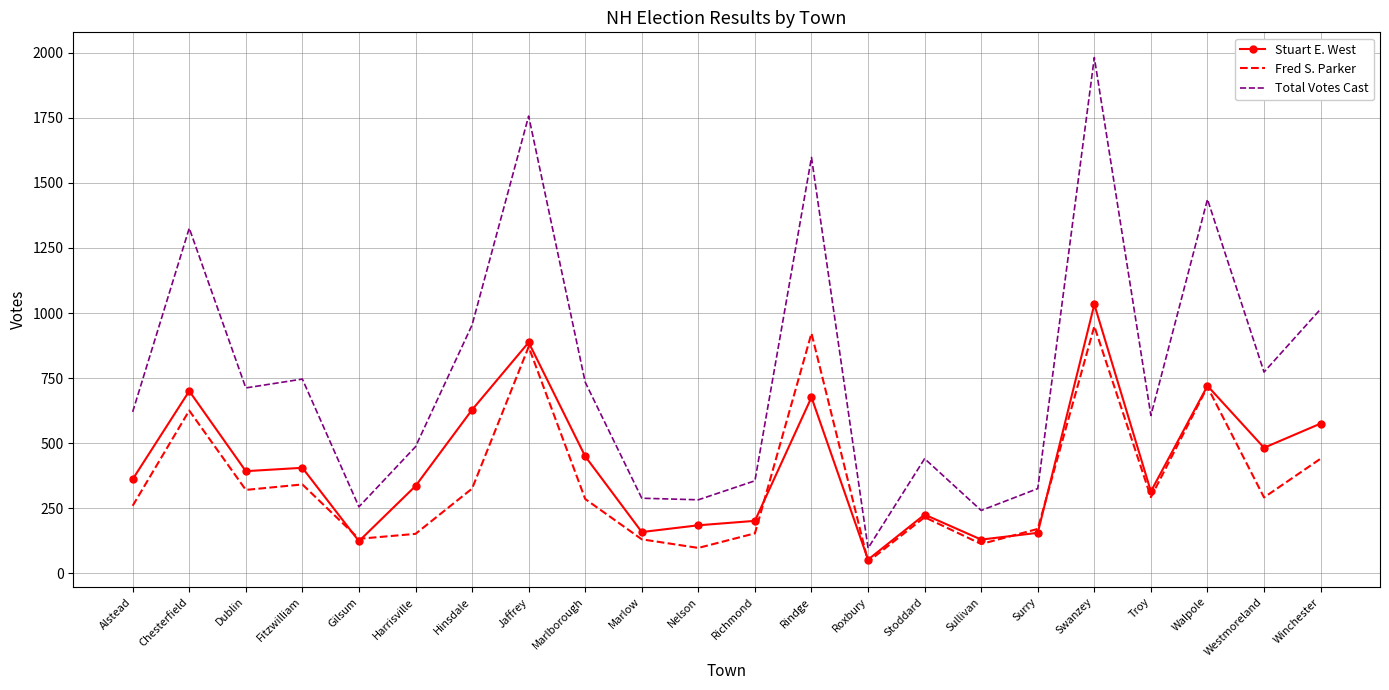

The value of Total Votes Cast at Harrisville is 486. True or false?

True